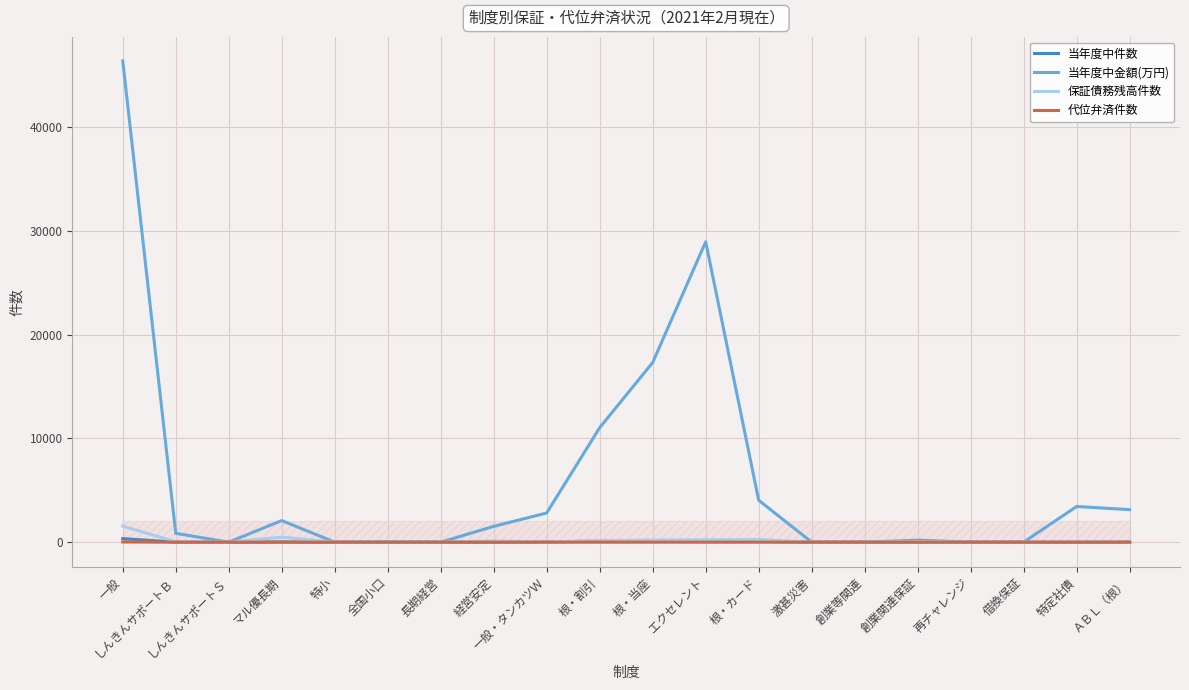

At which label does 当年度中金額(万円) first exceed 1521?

一般